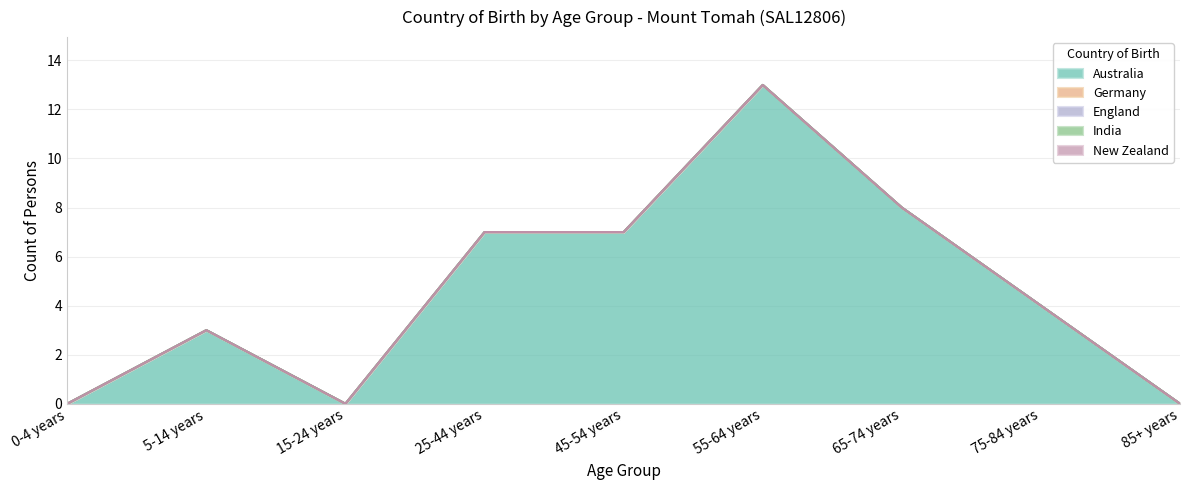

Which series has the largest range (max minus min)?

Australia